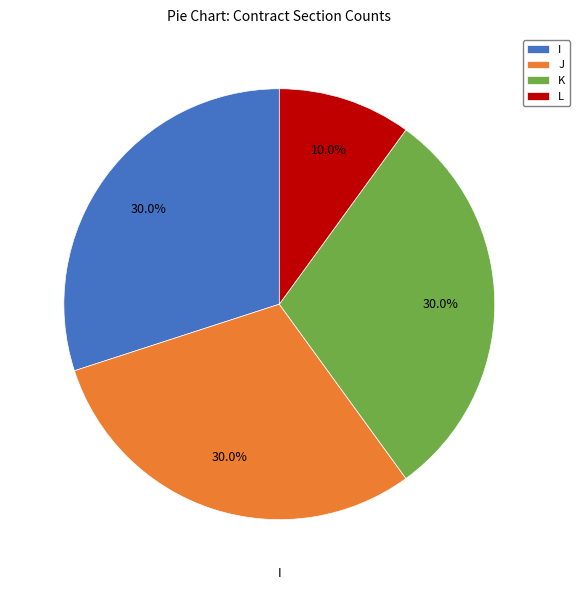

Between I and L, which is larger?

I